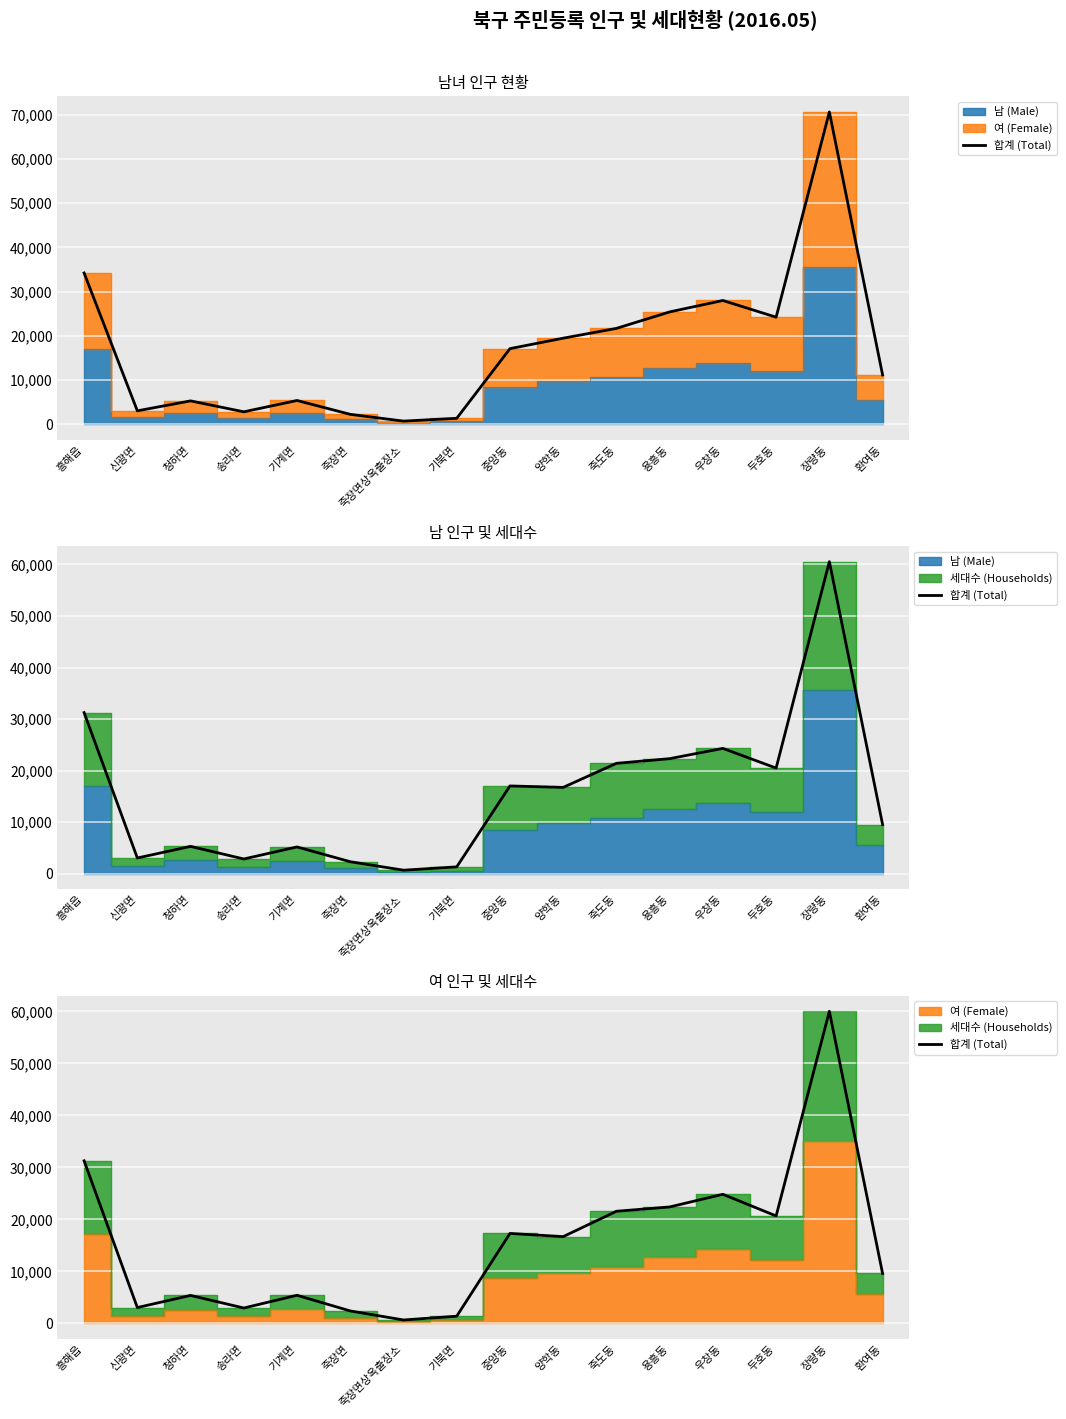

What position from the right is 죽장면상옥출장소?

10